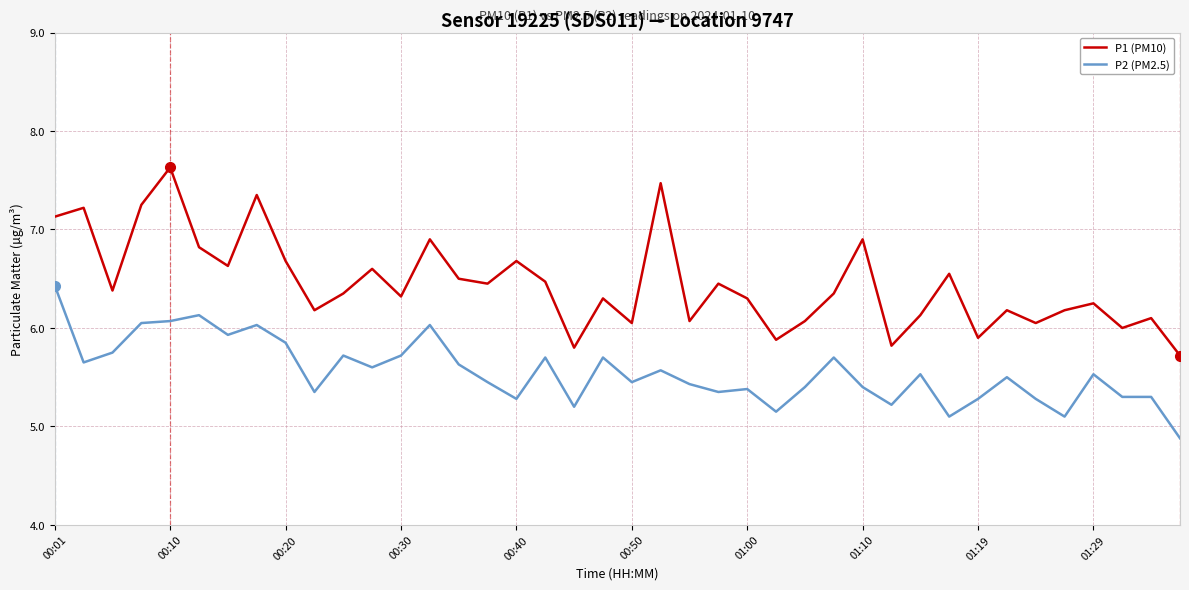

True or false: P1 (PM10) and P2 (PM2.5) cross at least once.

False